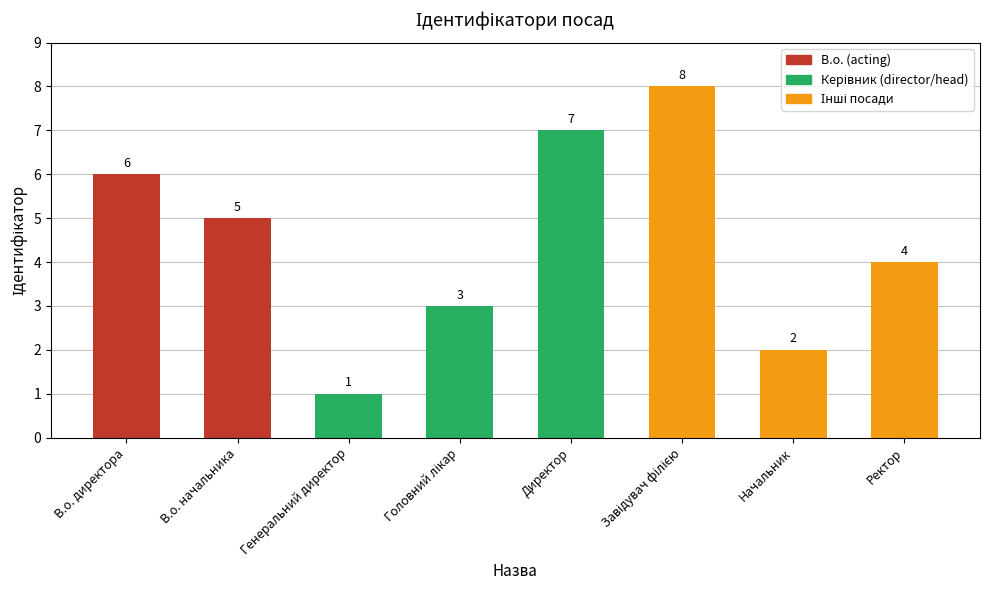

Does the chart contain any negative values?

No